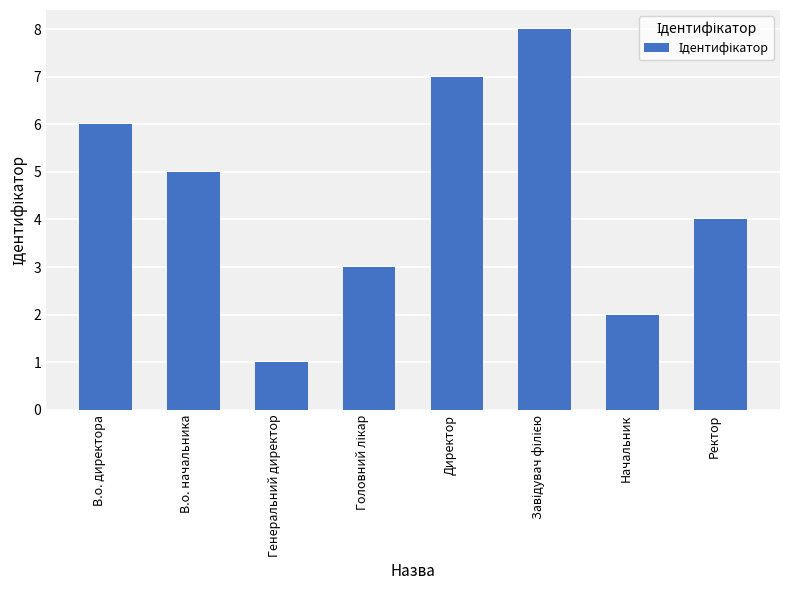

What is the ratio of the value at Начальник to the value at В.о. начальника?

0.4